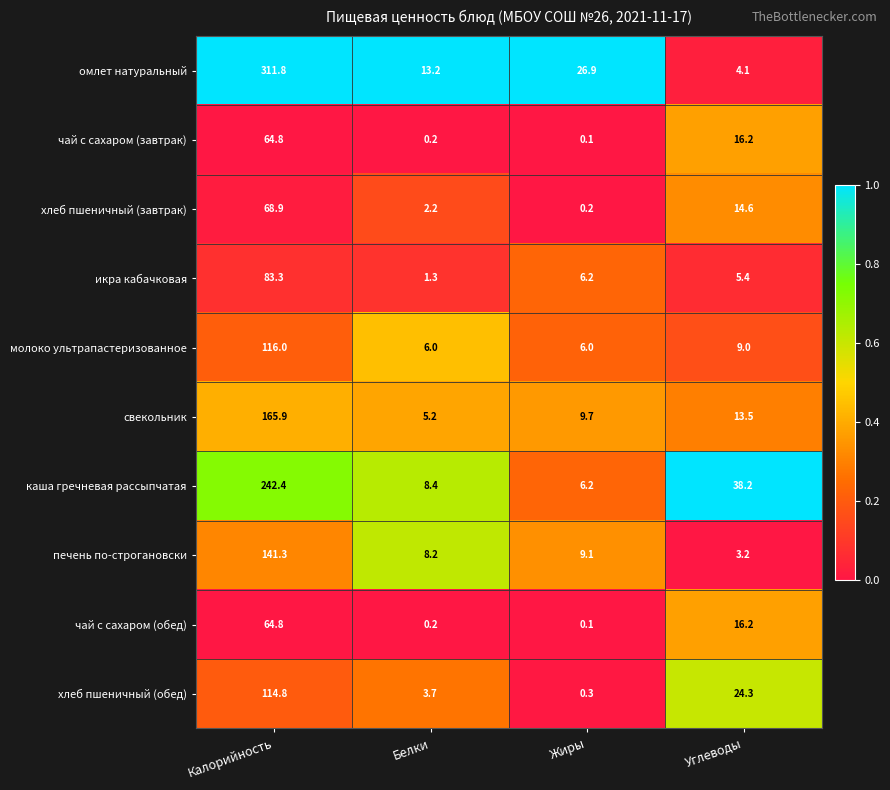

How many data points does each series have?

4